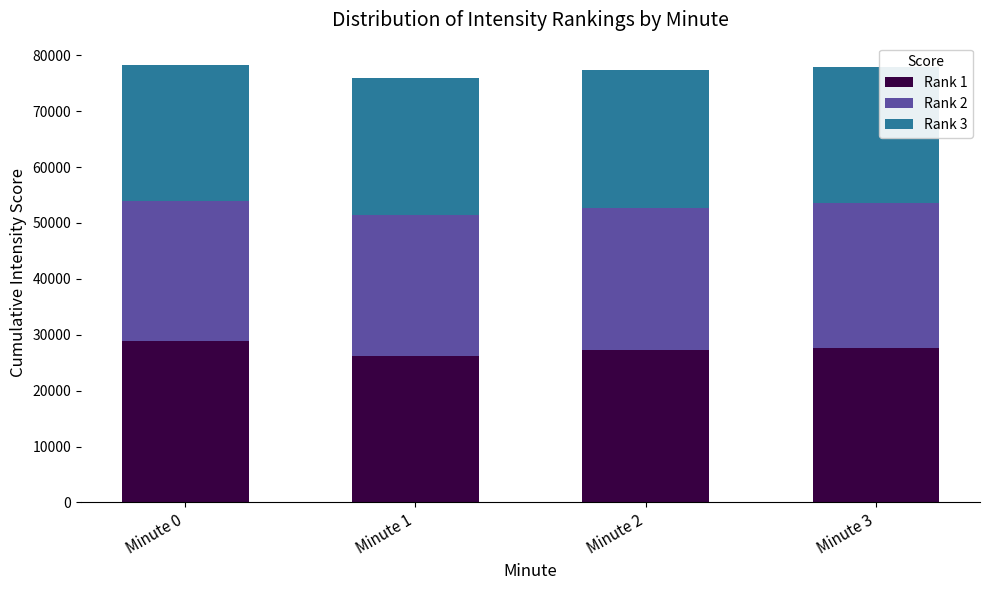

What is the average value of the Rank 1 series?

27541.3